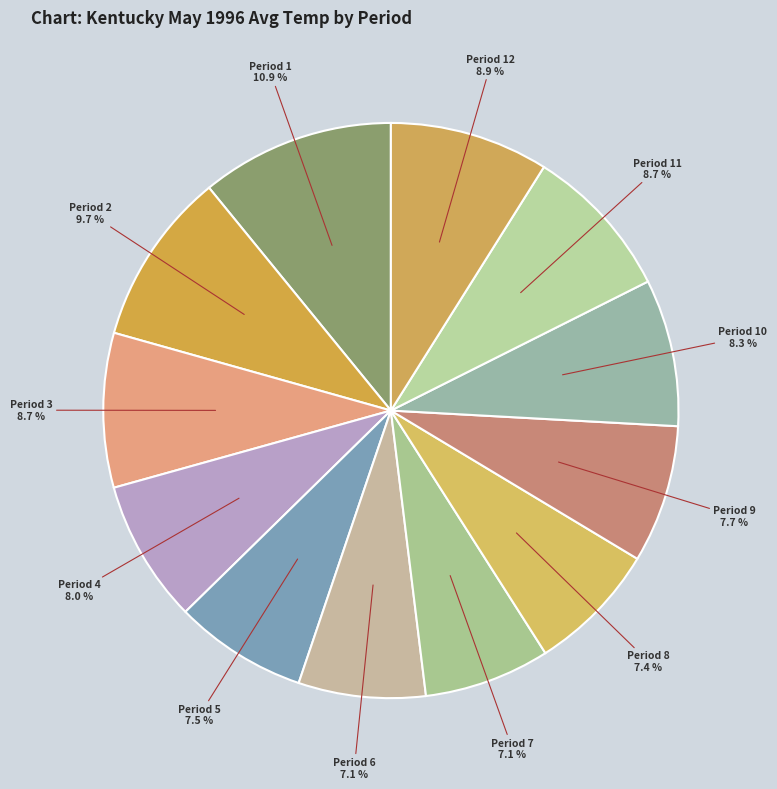

To the nearest percent, what is the combined percentage of Period 6 and Period 5?

15%